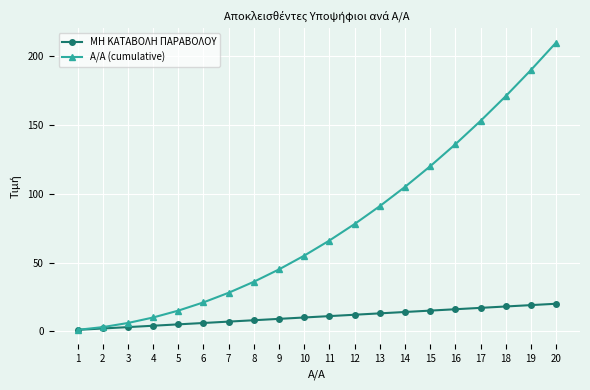

Is the value of ΜΗ ΚΑΤΑΒΟΛΗ ΠΑΡΑΒΟΛΟΥ at 6 greater than the value of Α/Α (cumulative) at 18?

No